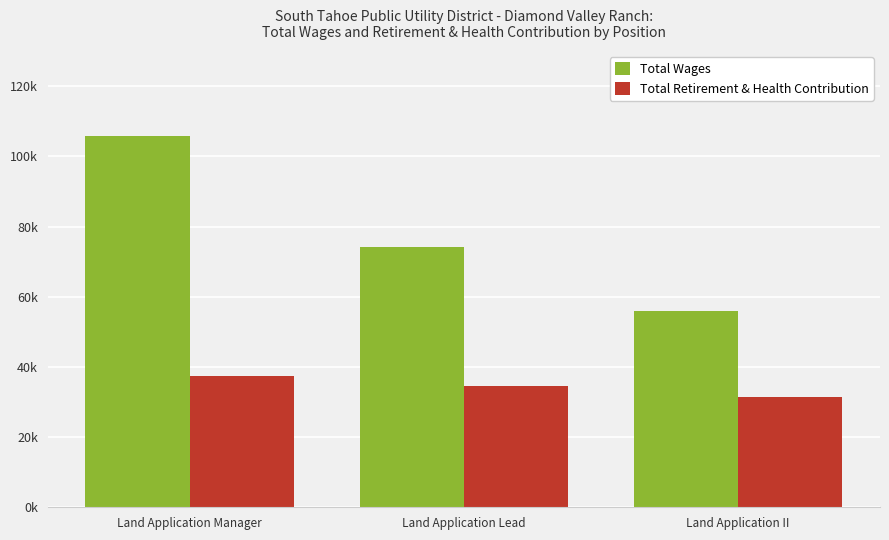

What are all the series names shown in the legend?

Total Wages, Total Retirement & Health Contribution